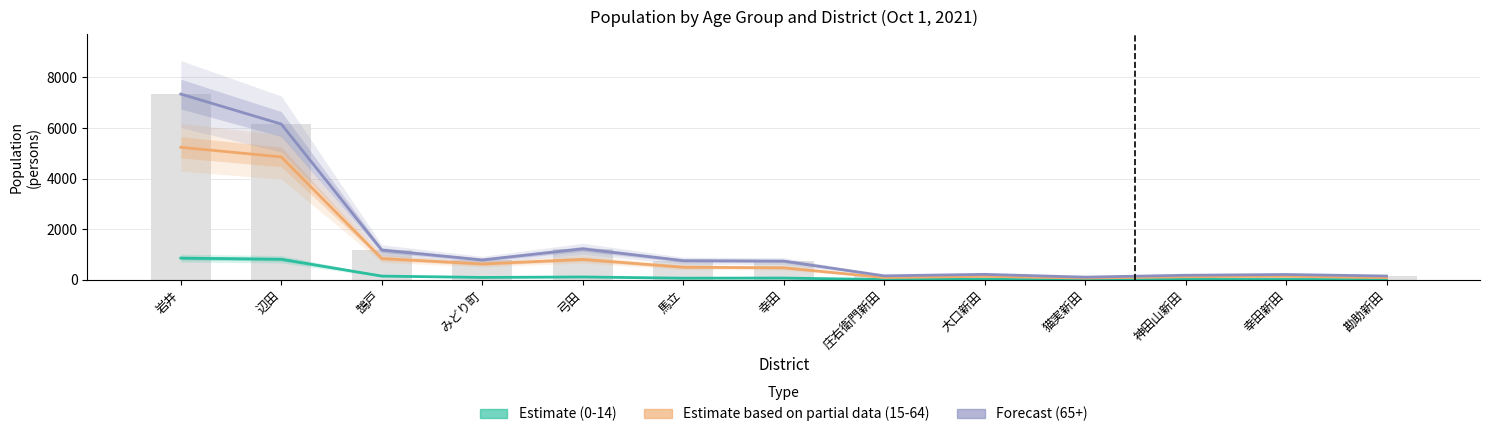

Which series has the largest range (max minus min)?

65+ (Forecast)